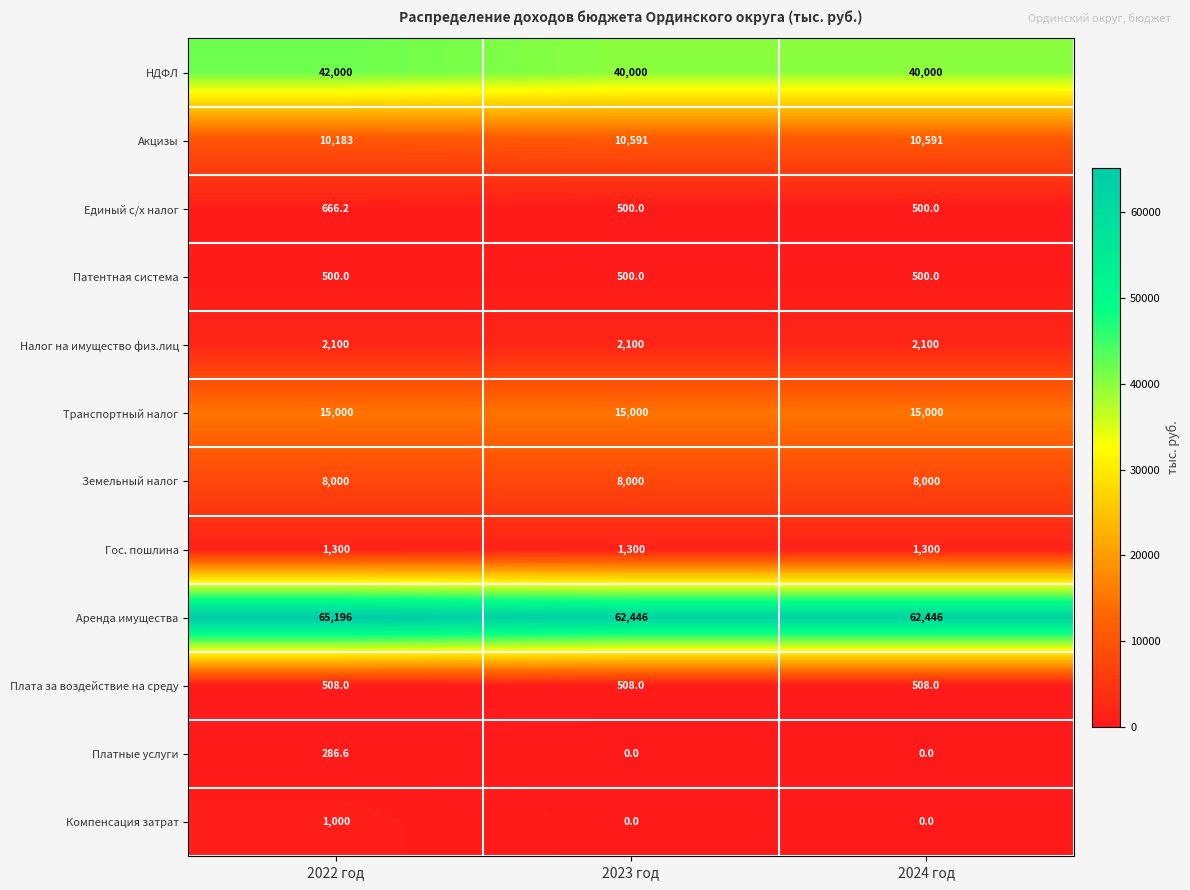

At how many categories does at least one series exceed 28796?

3